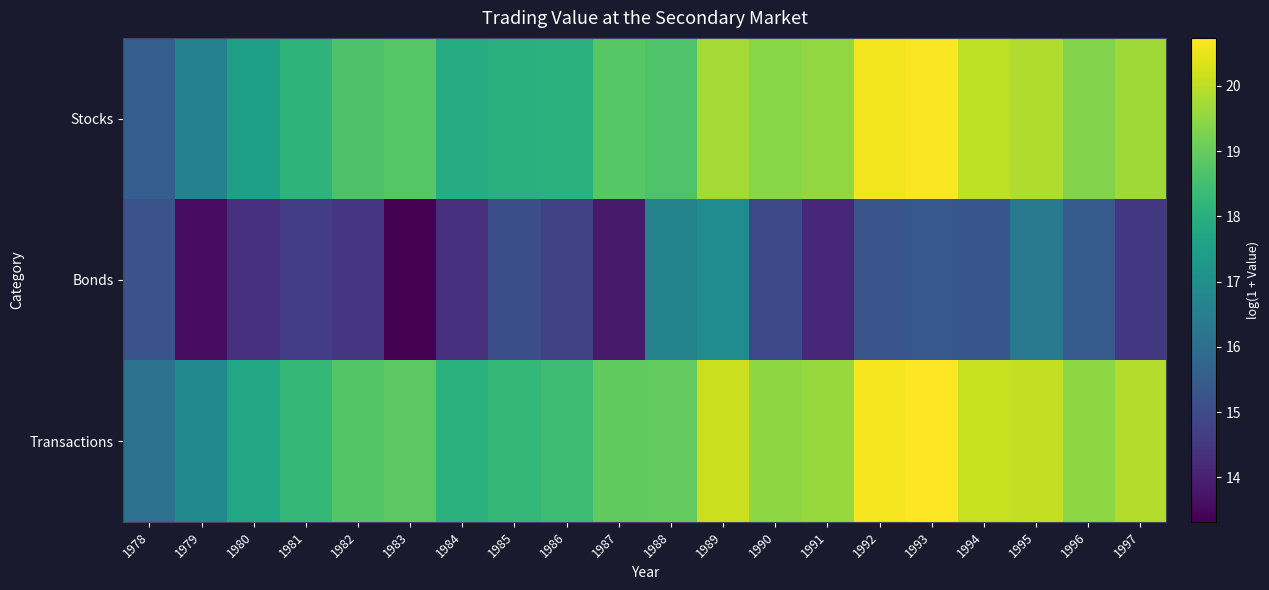

How many categories are shown in the chart?

20